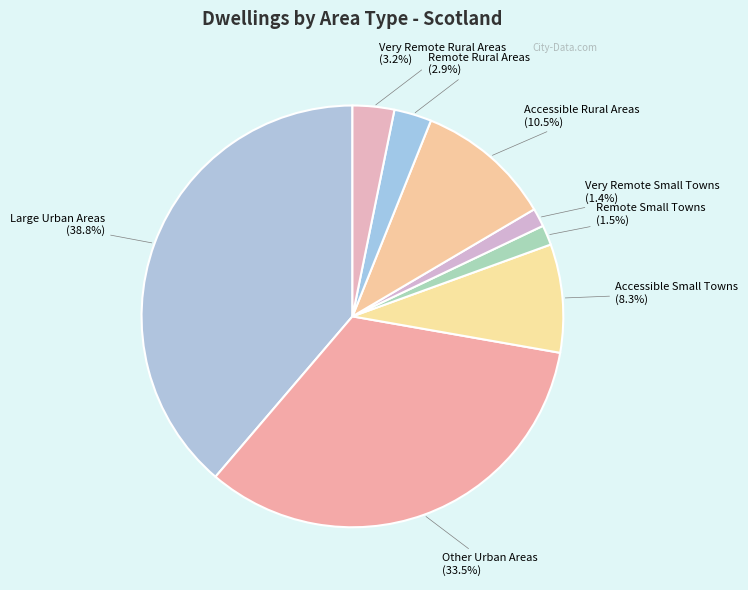

What percentage is NOT represented by Very Remote Rural Areas?

96.8%